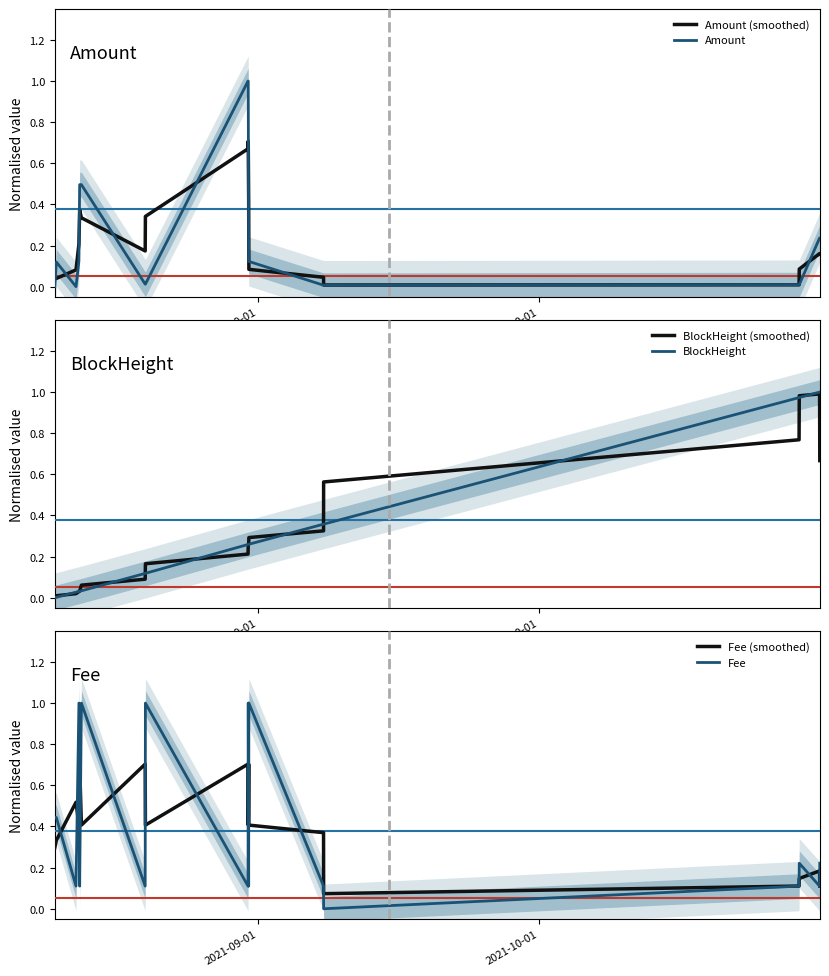

How many lines are shown in the chart?

6